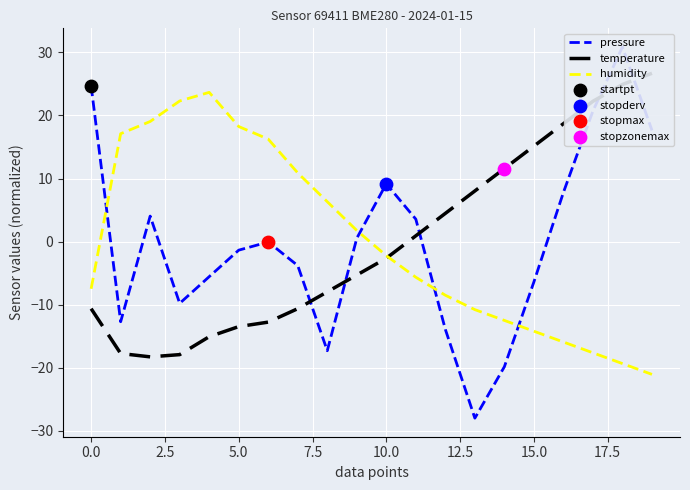

Which series has the widest spread of Y values?

pressure